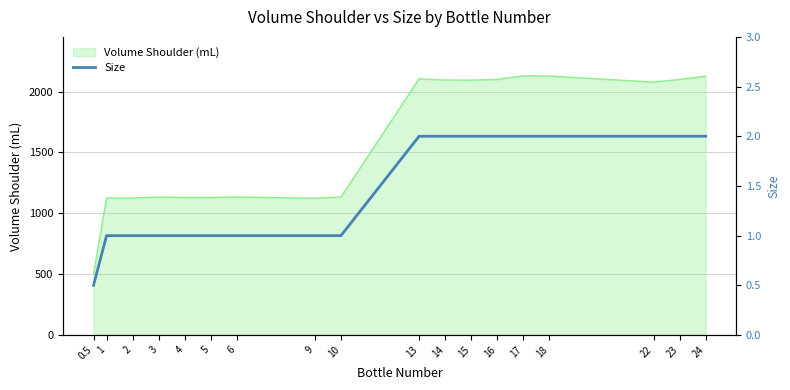

What is the label of the 12th point from the left?

15